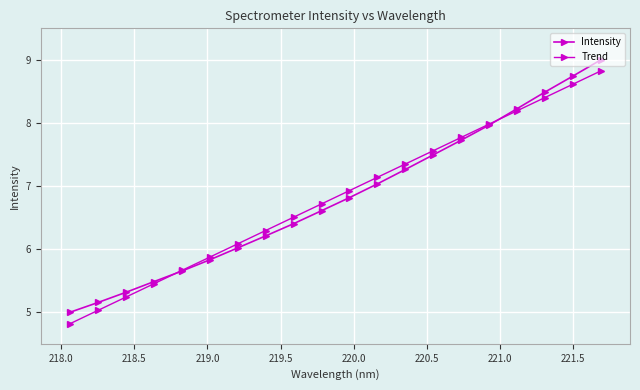

How many lines are shown in the chart?

2